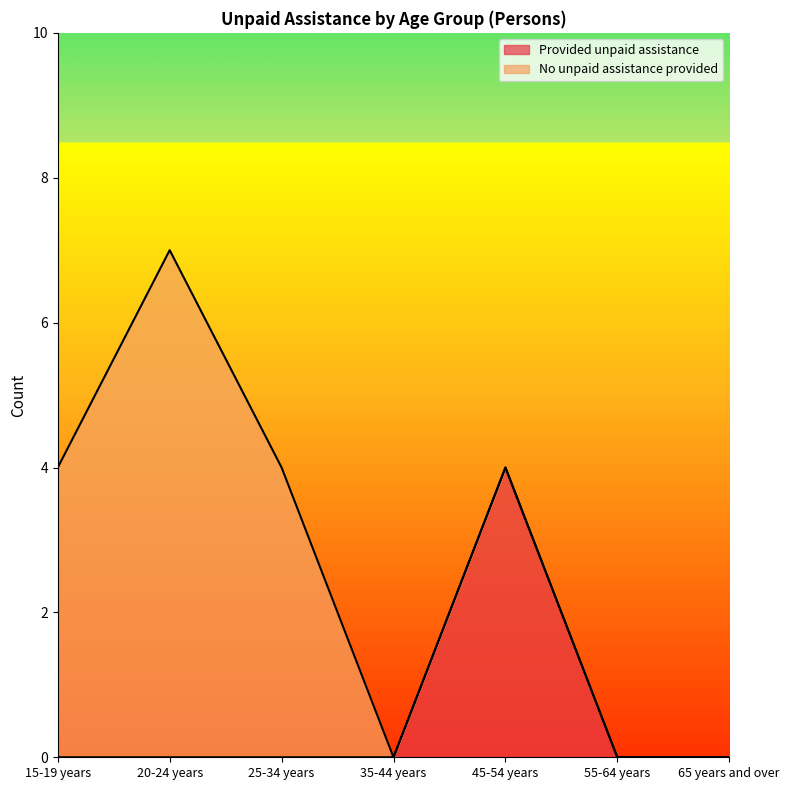

Between 20-24 years and 35-44 years, which is larger?

20-24 years